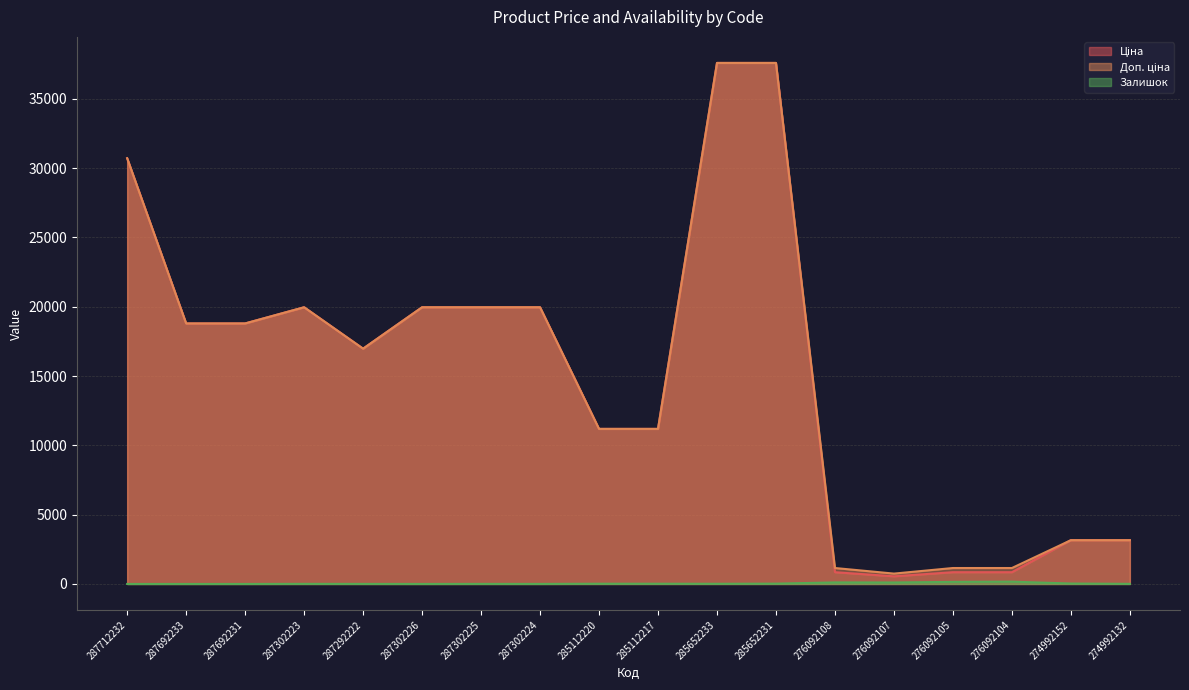

Reading left to right, list all the values displayed in this chart.

Ціна: 287712232=30717.1	287692233=18796.8	287692231=18796.8	287302223=19964.2	287292222=16976.3	287302226=19964.2	287302225=19964.2	287302224=19964.2	285112220=11188.2	285112217=11188.2	285652233=37593.6	285652231=37593.6	276092108=848.4	276092107=551.5	276092105=848.4	276092104=848.4	274992152=3157.9	274992132=3157.9
Доп. ціна: 287712232=30717.1	287692233=18796.8	287692231=18796.8	287302223=19964.2	287292222=16976.3	287302226=19964.2	287302225=19964.2	287302224=19964.2	285112220=11188.2	285112217=11188.2	285652233=37593.6	285652231=37593.6	276092108=1149.7	276092107=747.0	276092105=1149.7	276092104=1149.7	274992152=3158.0	274992132=3158.0
Залишок: 287712232=0.0	287692233=0.0	287692231=0.0	287302223=7.0	287292222=4.0	287302226=1.0	287302225=5.0	287302224=3.0	285112220=17.0	285112217=17.0	285652233=13.0	285652231=23.0	276092108=112.0	276092107=107.0	276092105=149.0	276092104=167.0	274992152=31.0	274992132=8.0